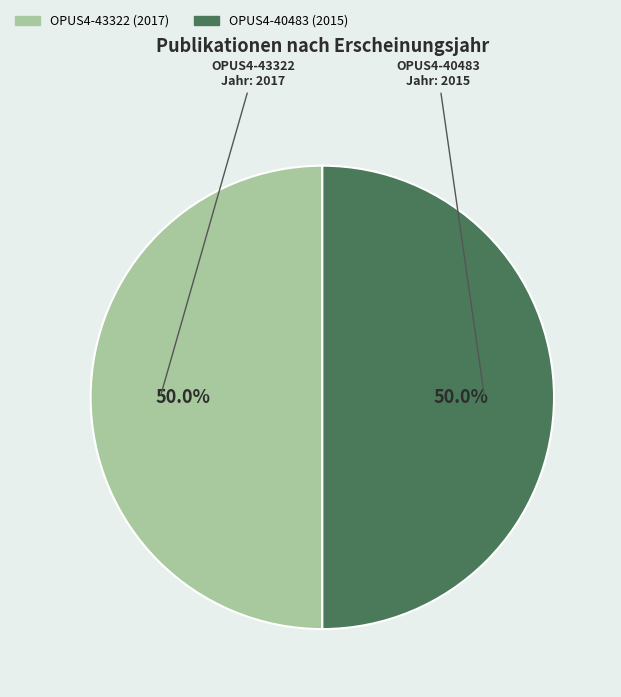

Approximately how many times larger is the value at OPUS4-43322 compared to OPUS4-40483?

1.0